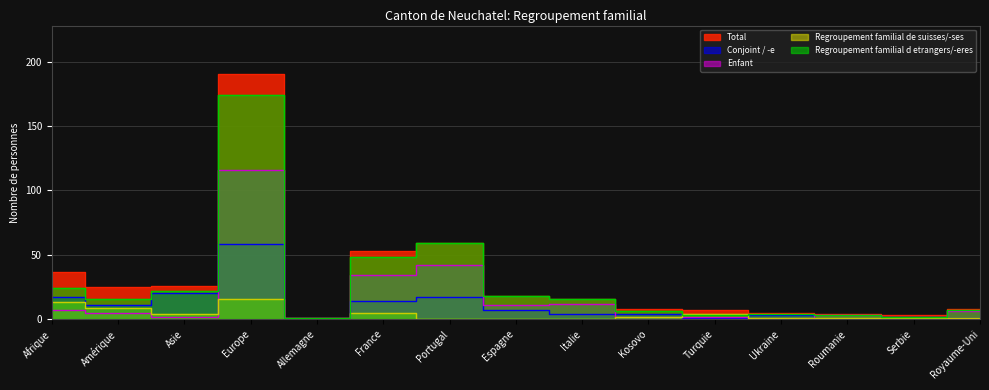

How many values in the Total series are below 16?

7